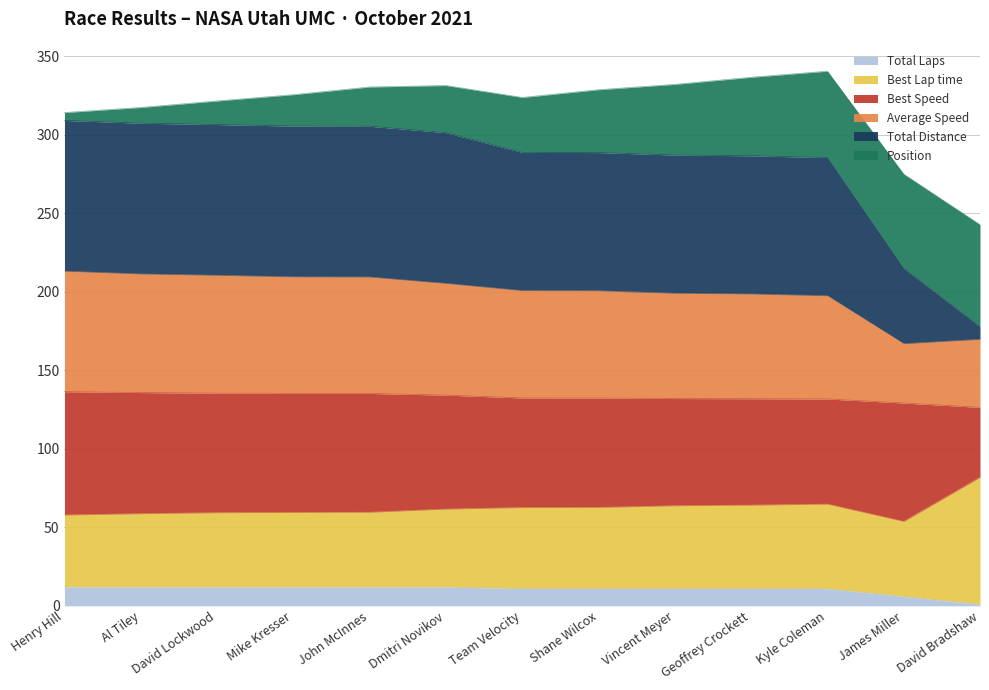

Between David Bradshaw and Kyle Coleman, which is larger?

Kyle Coleman